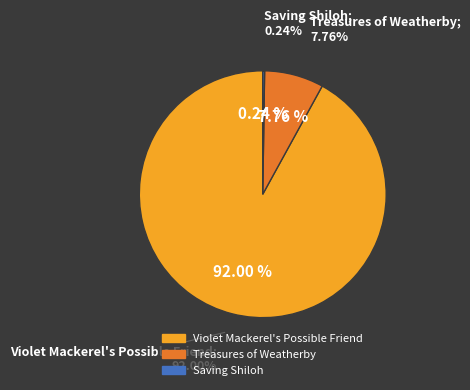

How many slices are in this pie chart?

3